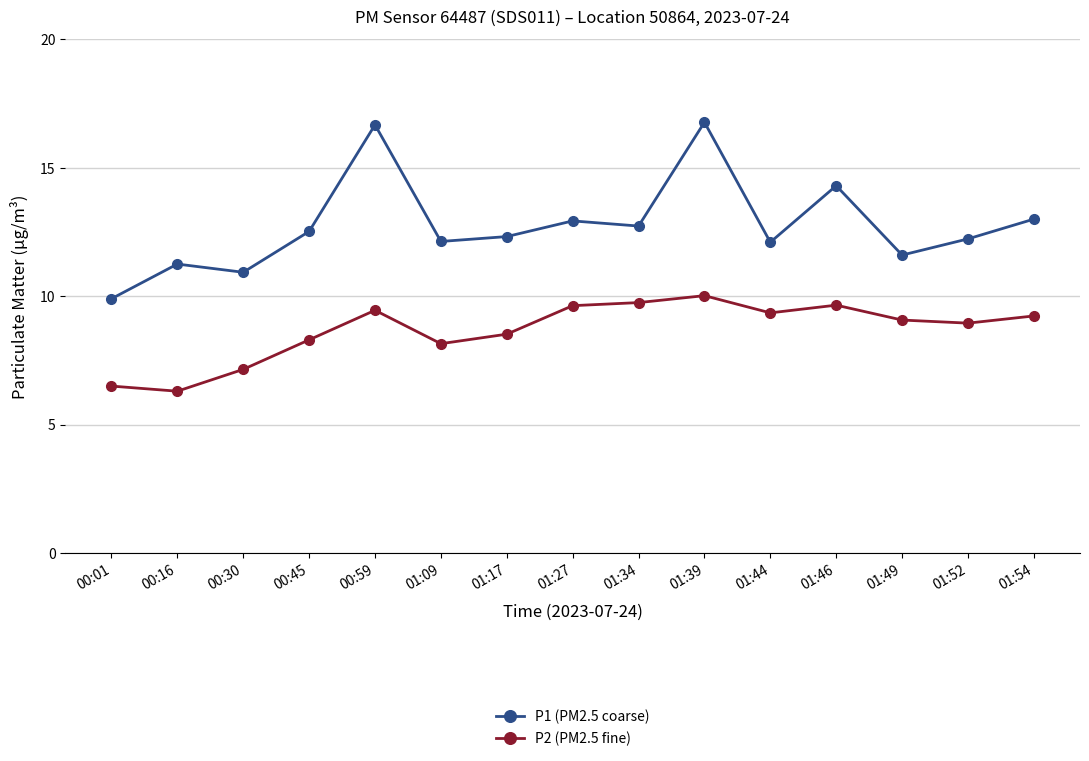

Where does the P2 (PM2.5 fine) series first go above 9?

00:59